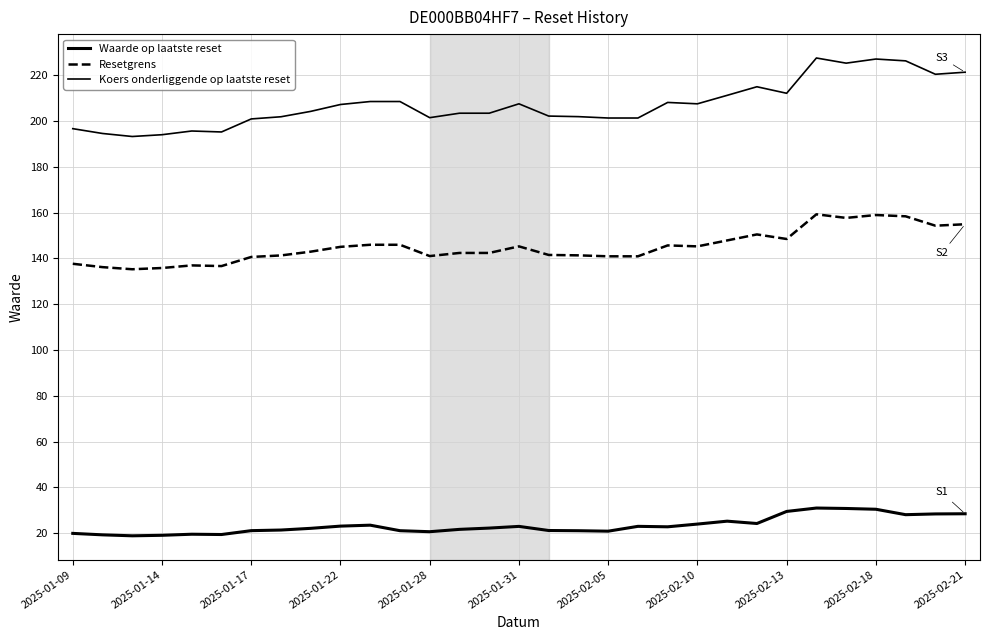

Does the chart display data point markers on the line(s)?

No